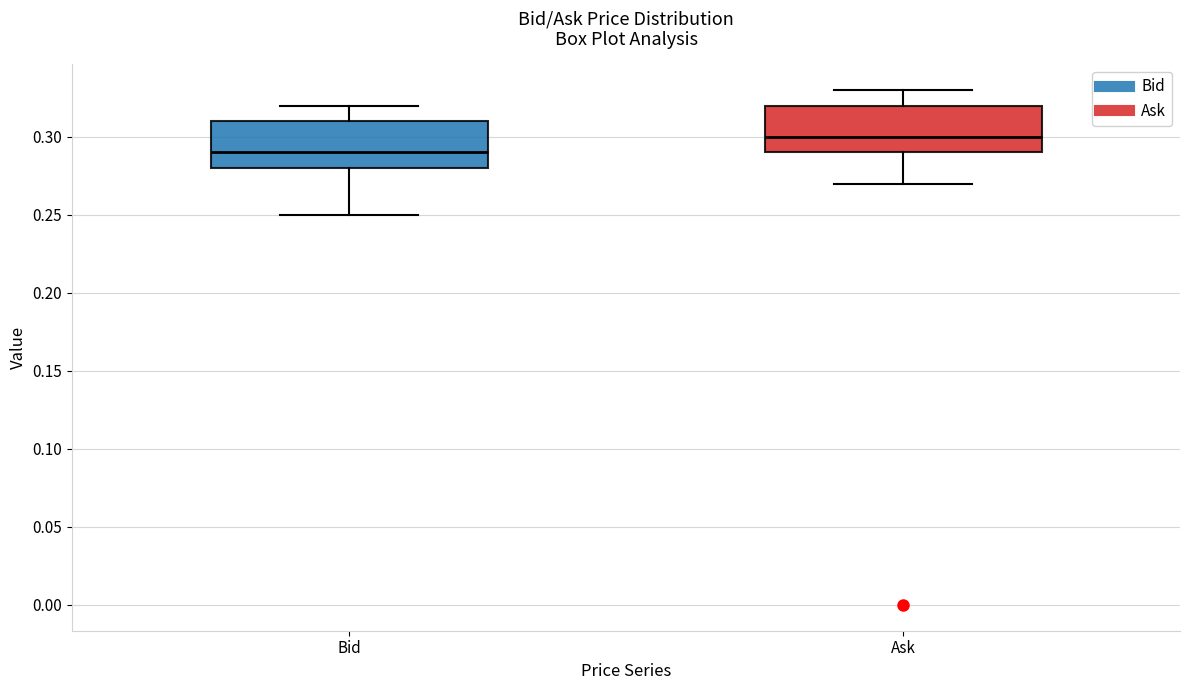

Which box has the highest median line?

Ask